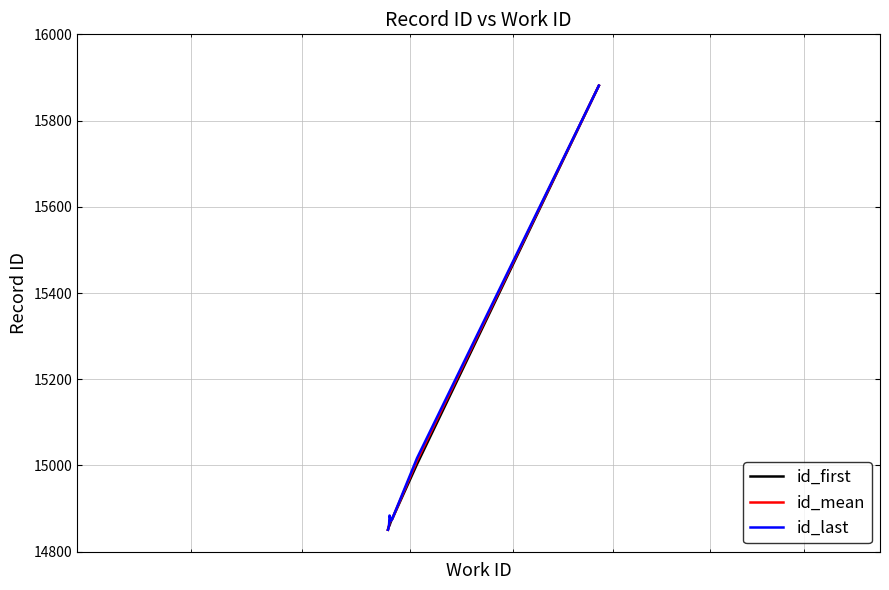

What is the maximum value shown in the chart?

15881.0